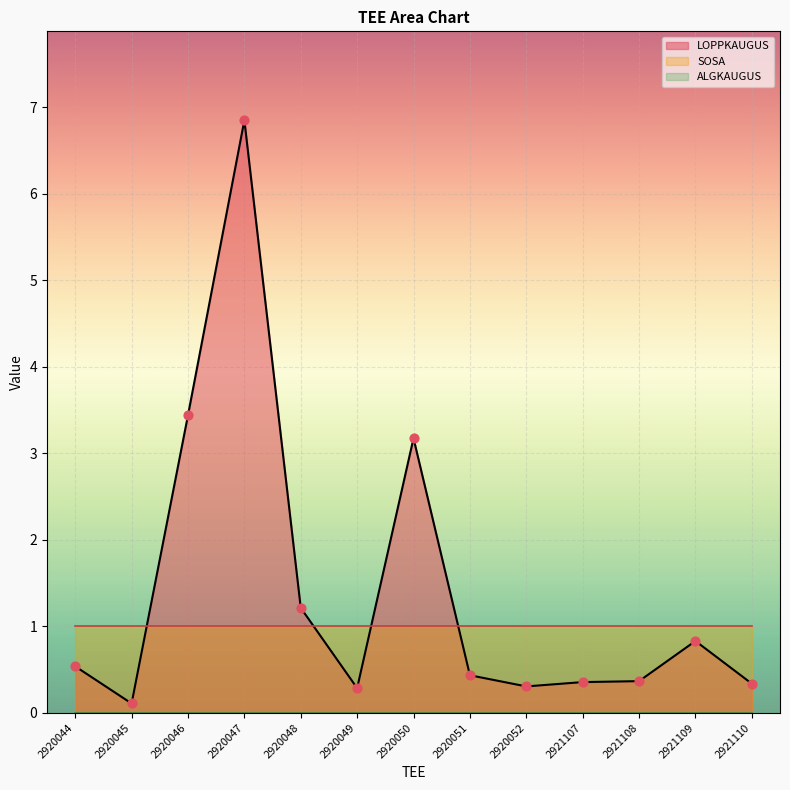

At how many categories does at least one series exceed 6?

1